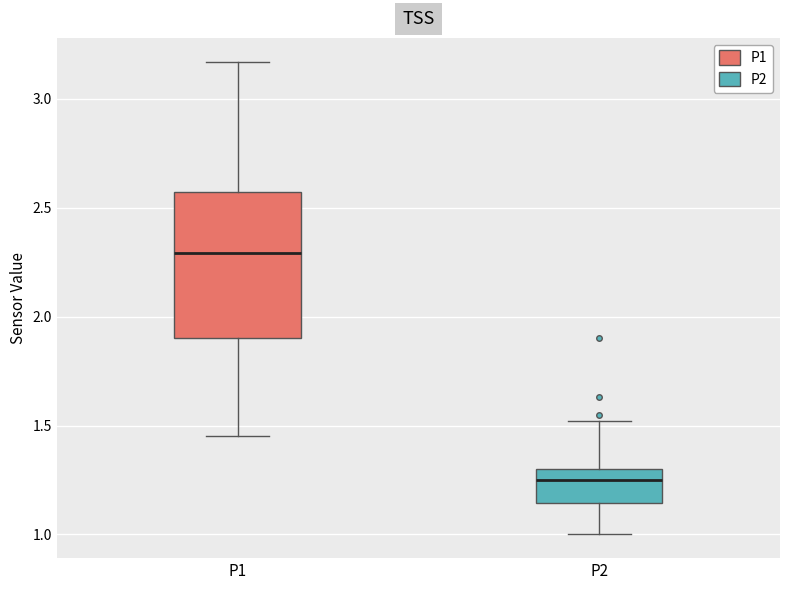

Where does the median line of the box for P1 sit on the y-axis? The values are not printed on the chart, so give them approximately, as read against the axis.

2.30